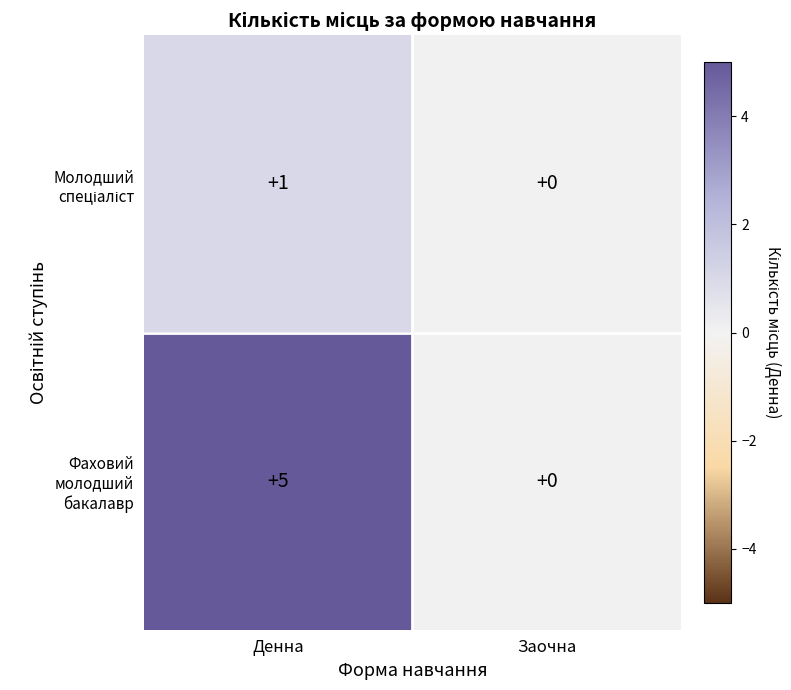

Is it true that Фаховий молодший бакалавр equals -2 at Заочна?

False